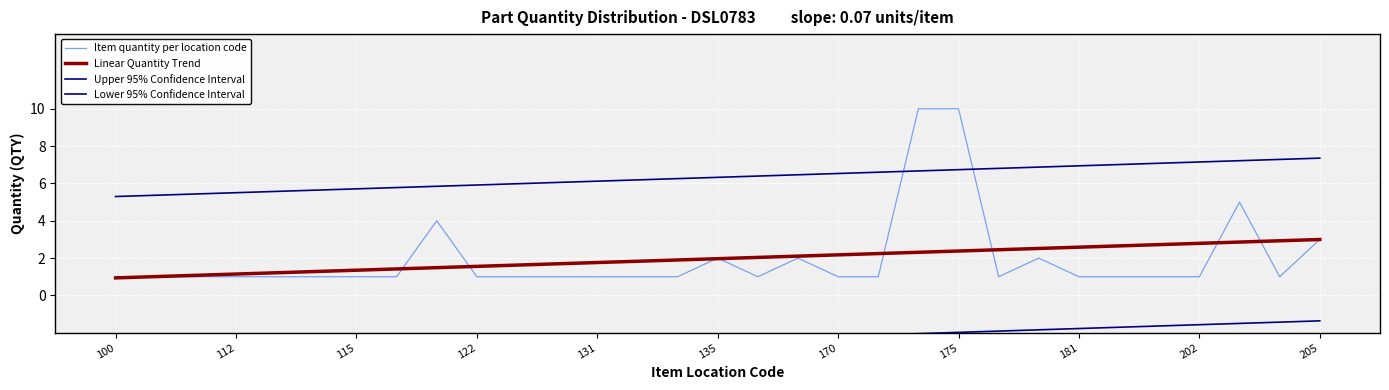

Rank the series by their maximum value, from highest to lowest.

Item quantity per location code, Upper 95% Confidence Interval, Linear Quantity Trend, Lower 95% Confidence Interval